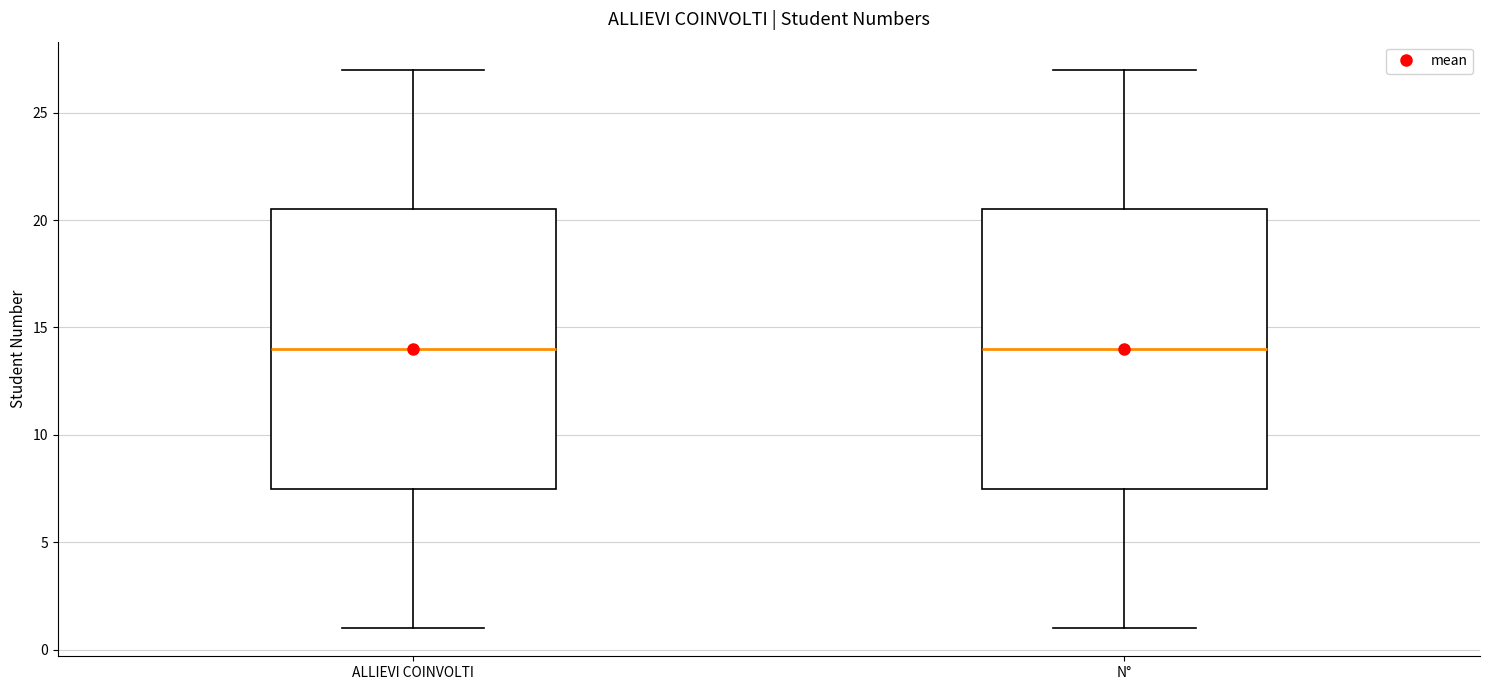

Reading left to right, transcribe this box plot: for each box, give where its median line is, the range the box spans, and where its two whiskers end, as read against the y-axis. The values are not printed on the chart, so give them approximately, as read against the axis.

ALLIEVI COINVOLTI: median 14.0, box 7.5 to 20.5, whiskers 1.0 to 27.0
N°: median 14.0, box 7.5 to 20.5, whiskers 1.0 to 27.0